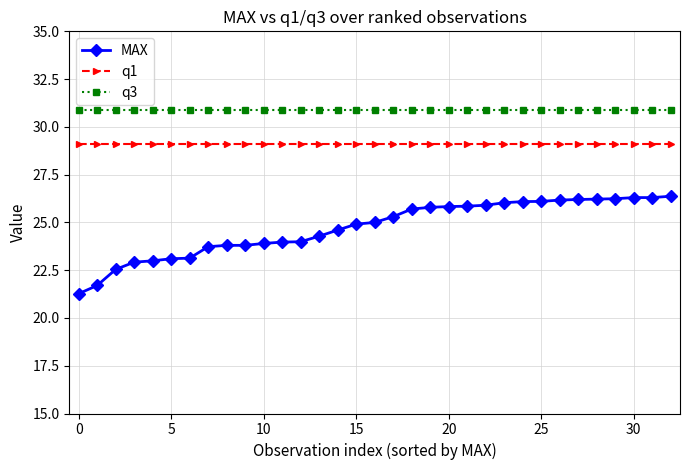

True or false: MAX and q3 intersect in this chart.

False